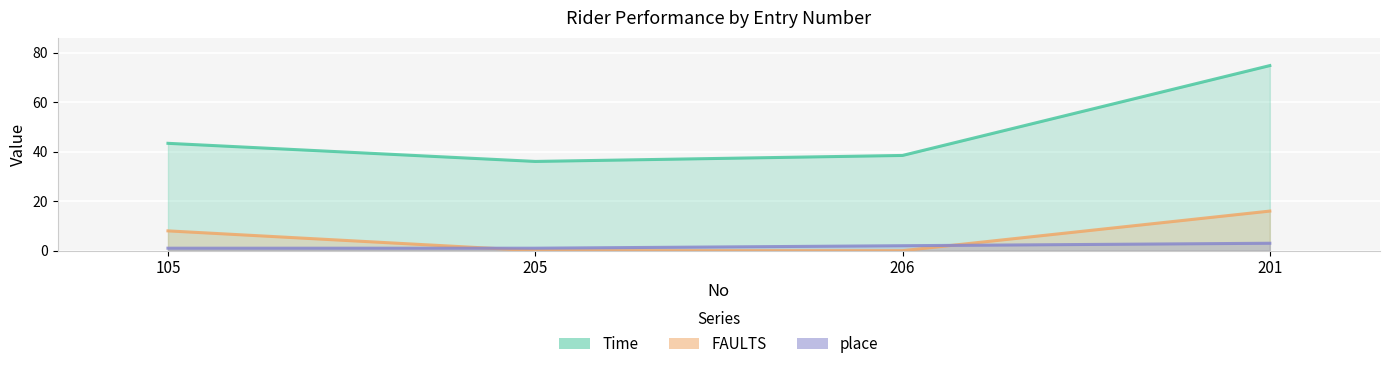

True or false: place and FAULTS intersect in this chart.

True